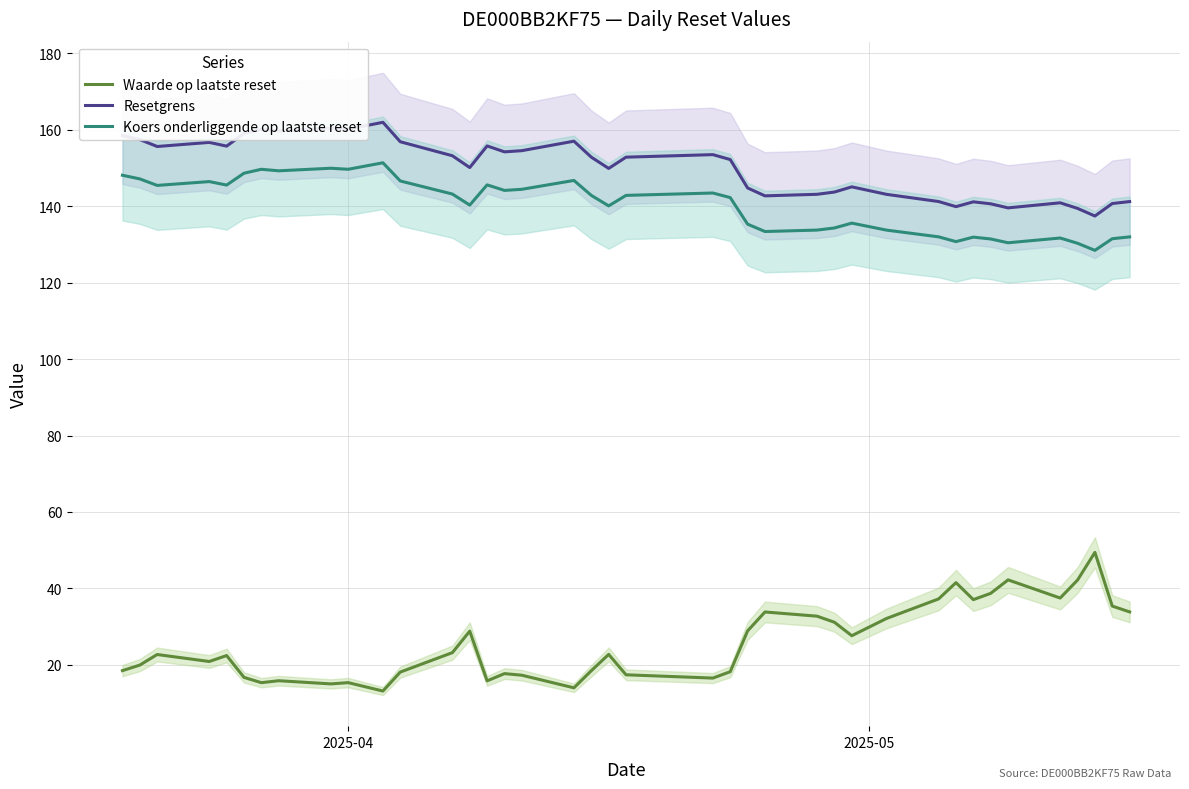

What is the maximum value for Resetgrens?

162.0